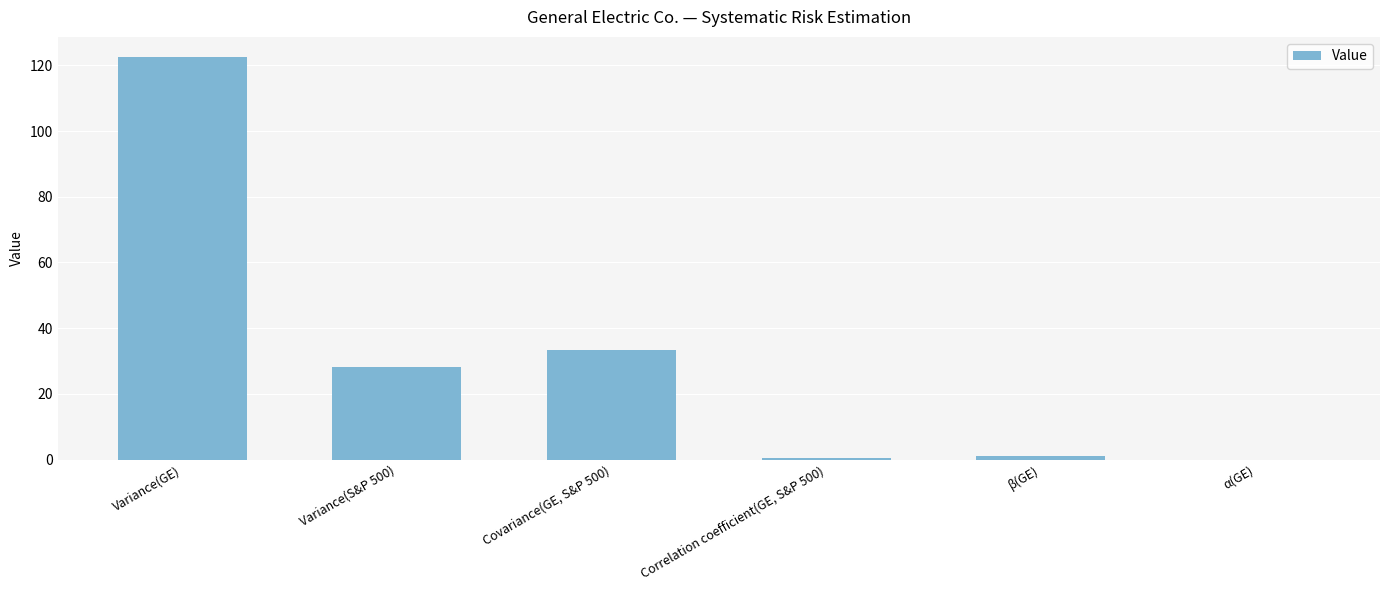

What is the sum of all values?

185.9